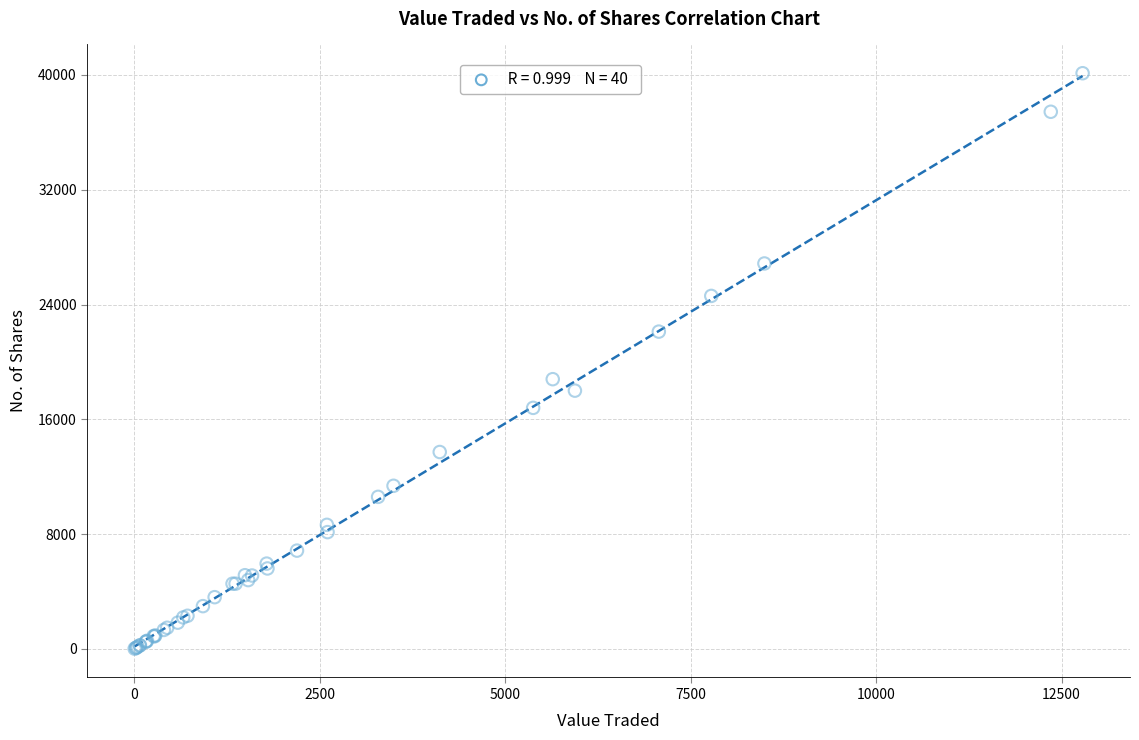

What Y value in the scatter plot is closest to 20069?

18800